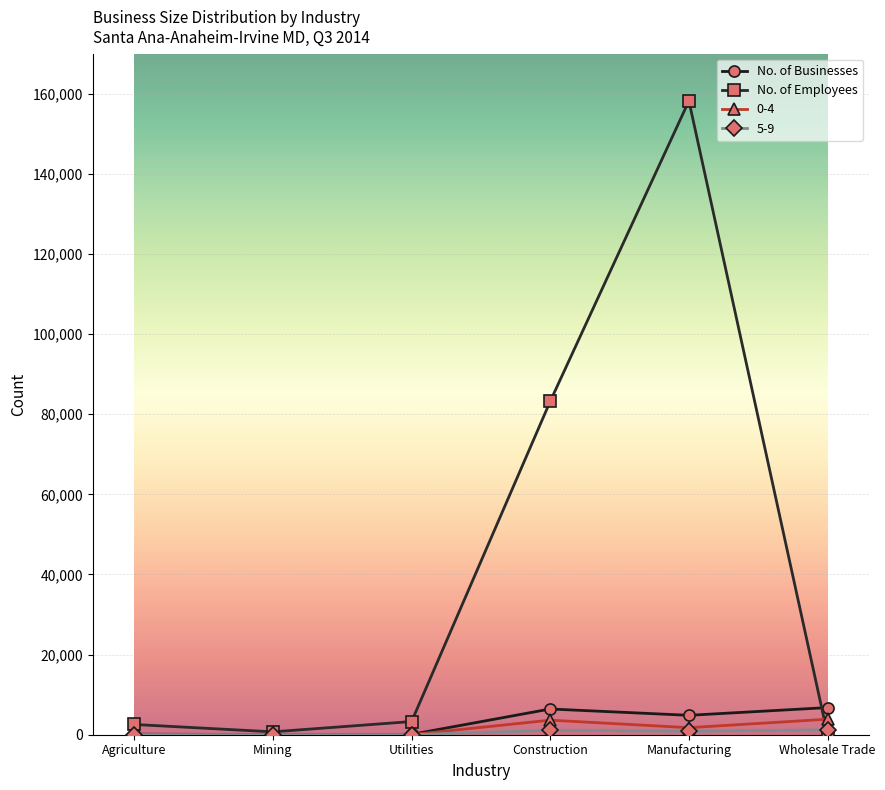

What is the difference between the No. of Employees values at Construction and Utilities?

79944